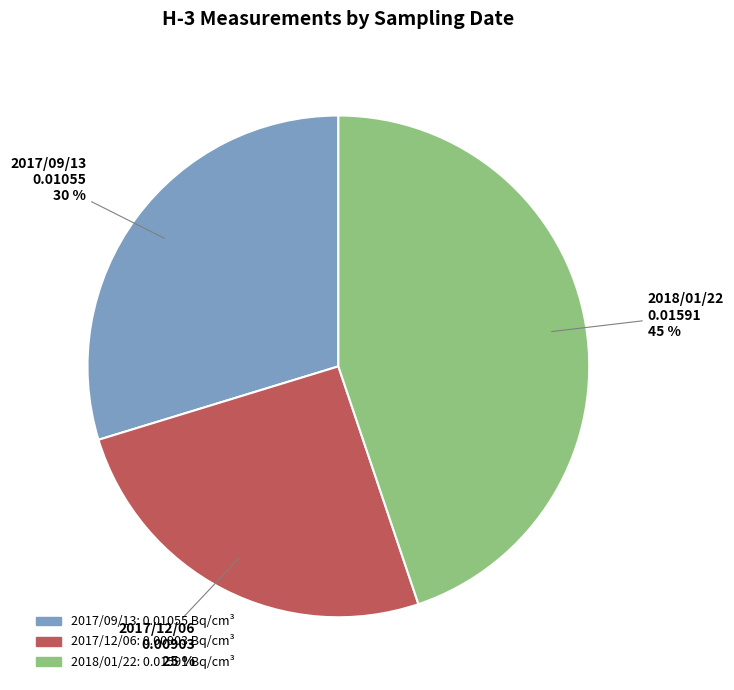

Rank the categories by value from lowest to highest.

2017/12/06, 2017/09/13, 2018/01/22